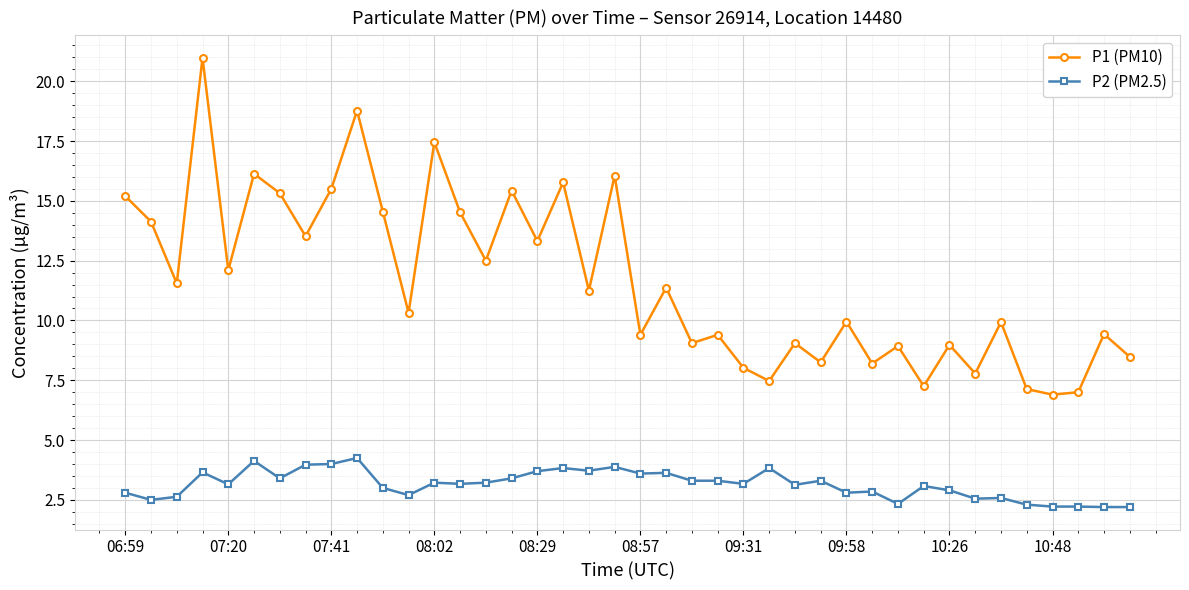

How many categories are shown in the chart?

40